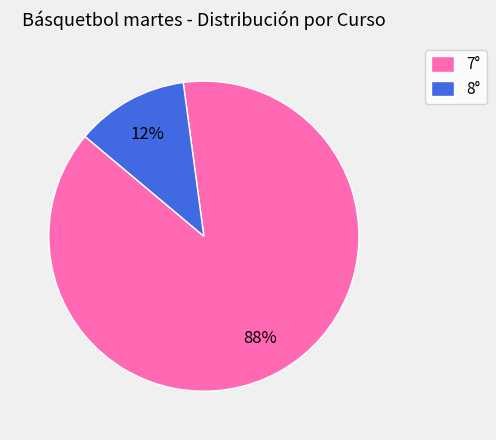

The 7° slice represents 74% of the pie. True or false?

False